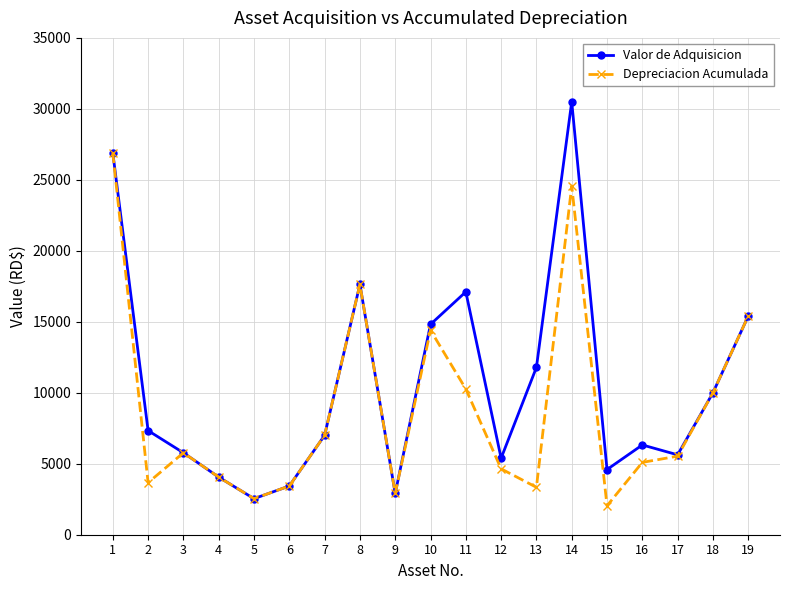

What is the difference between the maximum and minimum values in the Valor de Adquisicion series?

27959.6